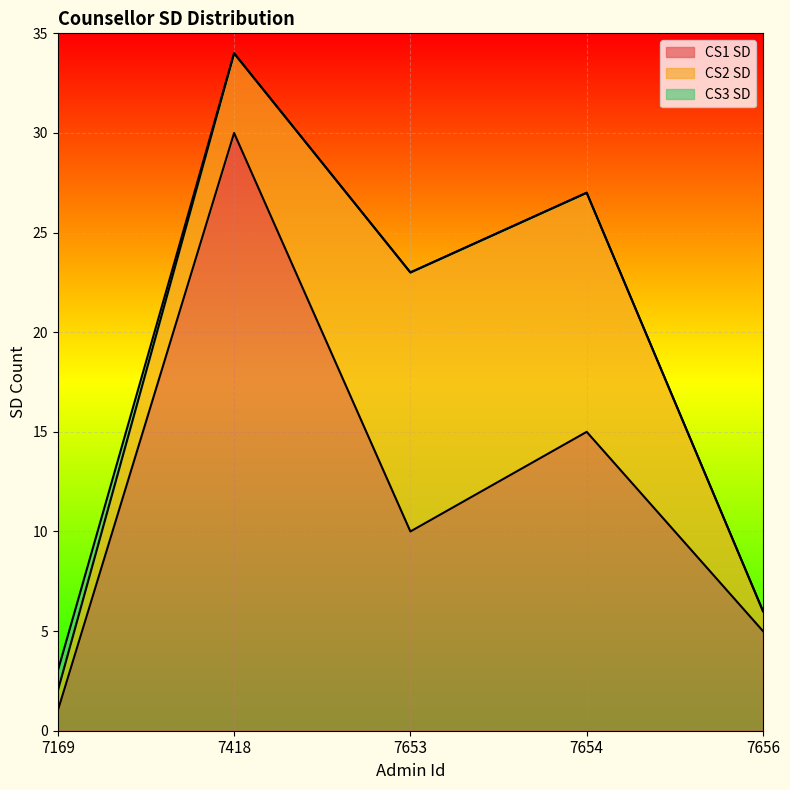

Reading left to right, what are all the values shown in this chart?

CS1 SD: 1	30	10	15	5
CS2 SD: 1	4	13	12	1
CS3 SD: 1	0	0	0	0